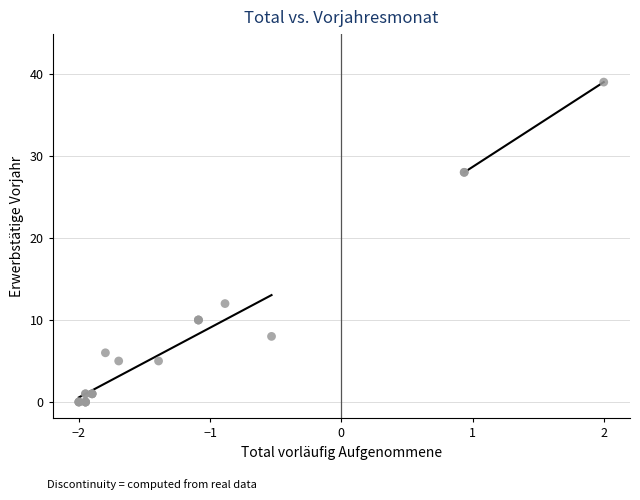

What Y value in the scatter plot is closest to 19?

12